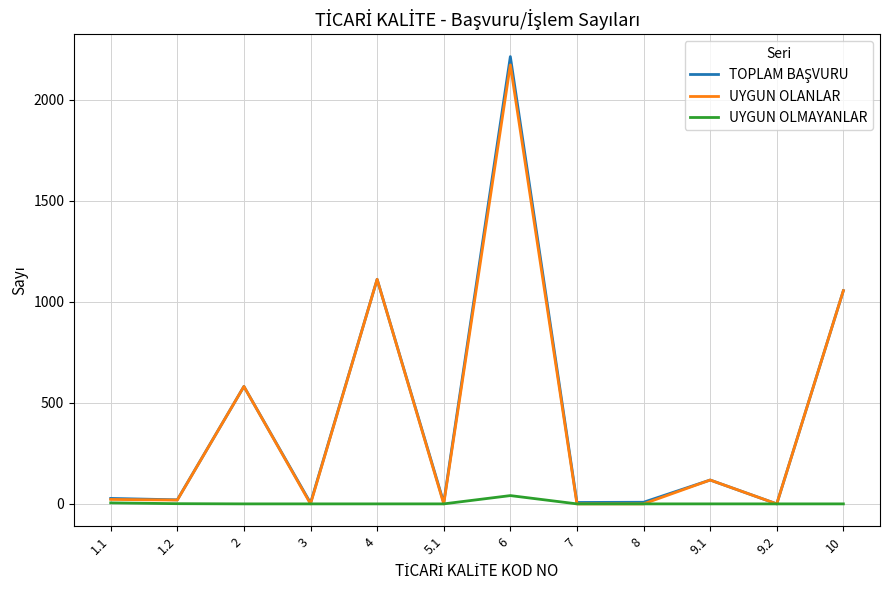

How many distinct data groups are displayed?

3